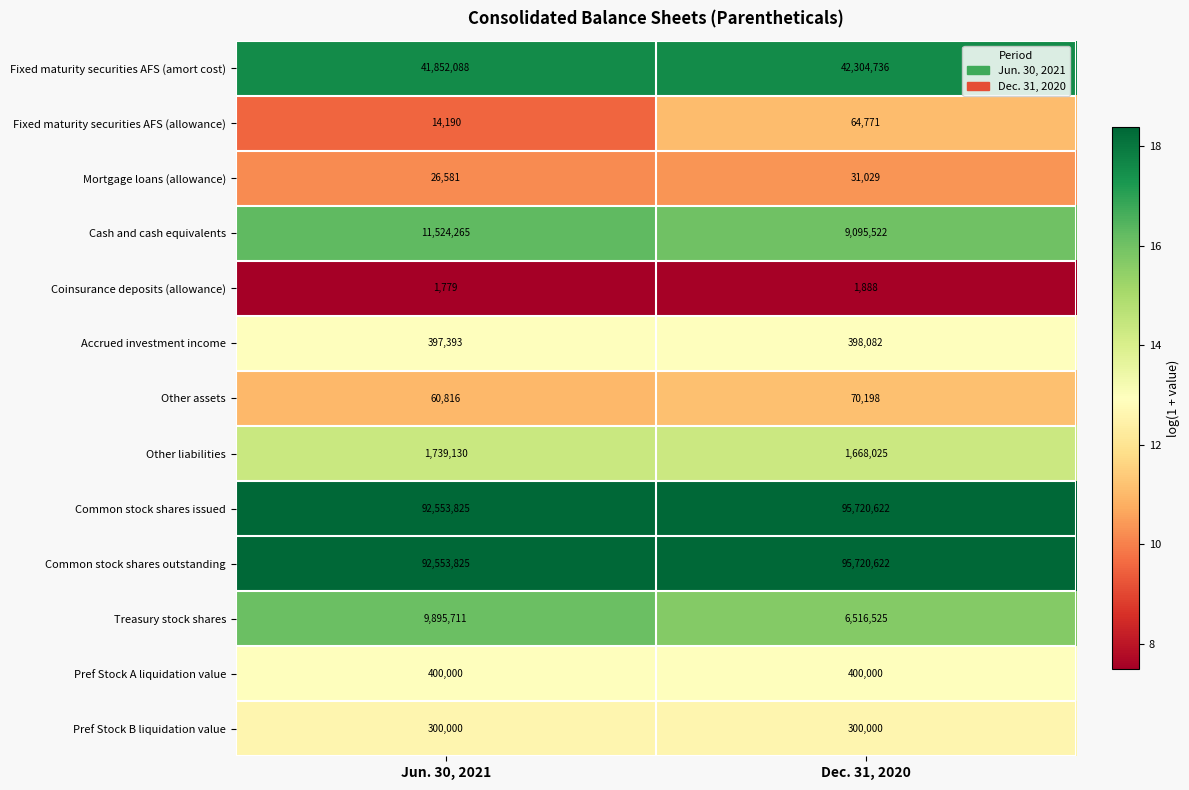

Reading left to right, list all the values displayed in this chart.

Fixed maturity securities AFS (amort cost): 41852088	42304736
Fixed maturity securities AFS (allowance): 14190	64771
Mortgage loans (allowance): 26581	31029
Cash and cash equivalents: 11524265	9095522
Coinsurance deposits (allowance): 1779	1888
Accrued investment income: 397393	398082
Other assets: 60816	70198
Other liabilities: 1739130	1668025
Common stock shares issued: 92553825	95720622
Common stock shares outstanding: 92553825	95720622
Treasury stock shares: 9895711	6516525
Pref Stock A liquidation value: 400000	400000
Pref Stock B liquidation value: 300000	300000